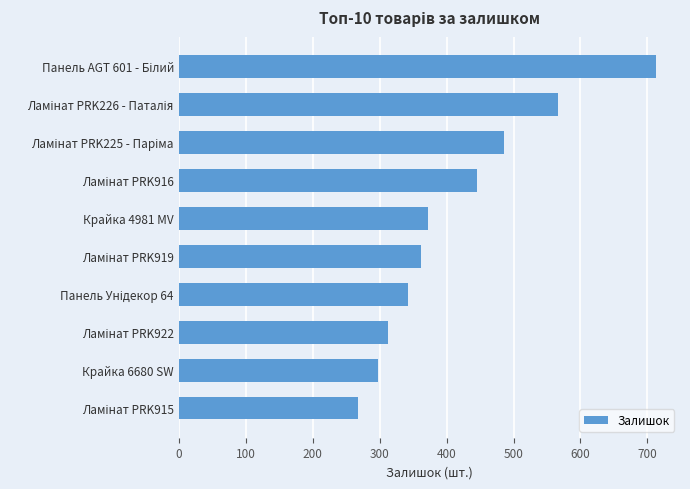

The chart shows a value of 372 at Крайка 4981 MV. True or false?

True